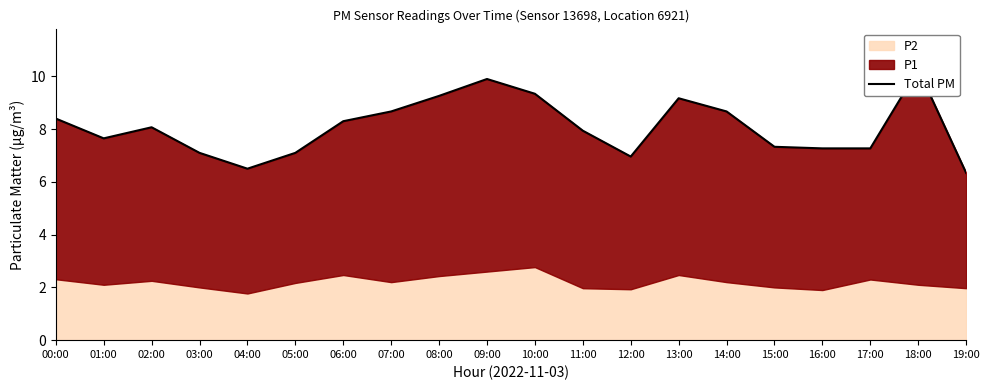

At which category does the data reach its first local peak?

02:00